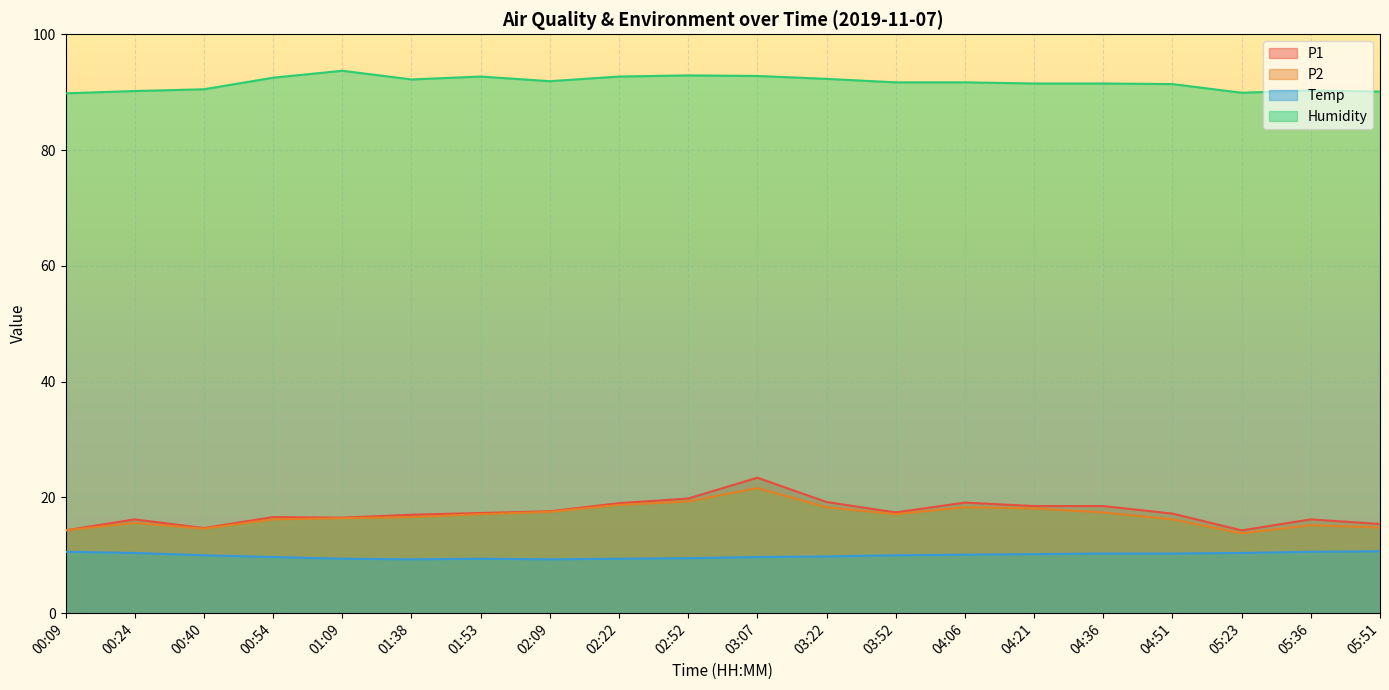

At how many categories does at least one series exceed 24?

20